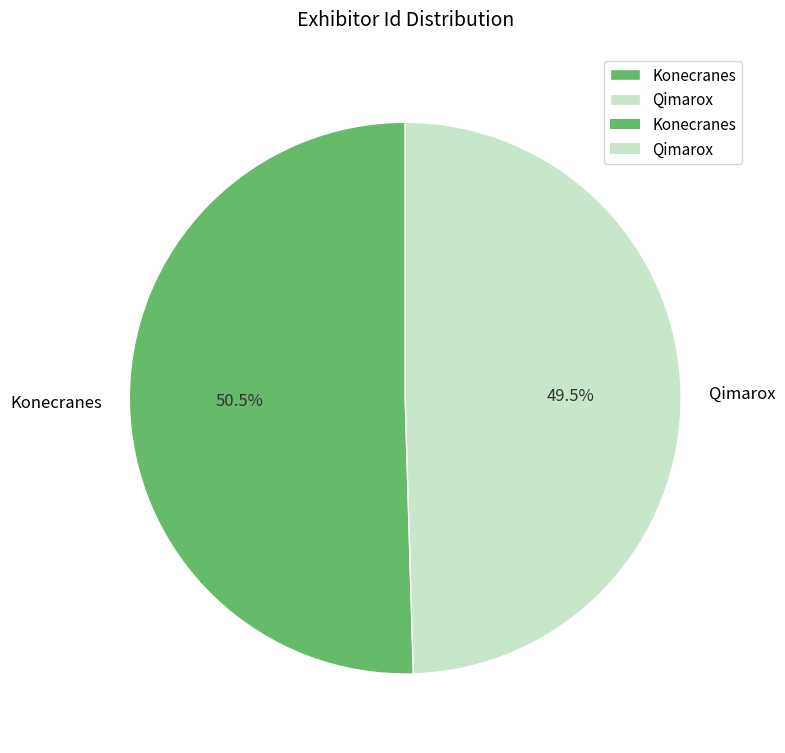

Between Qimarox and Konecranes, which is larger?

Konecranes